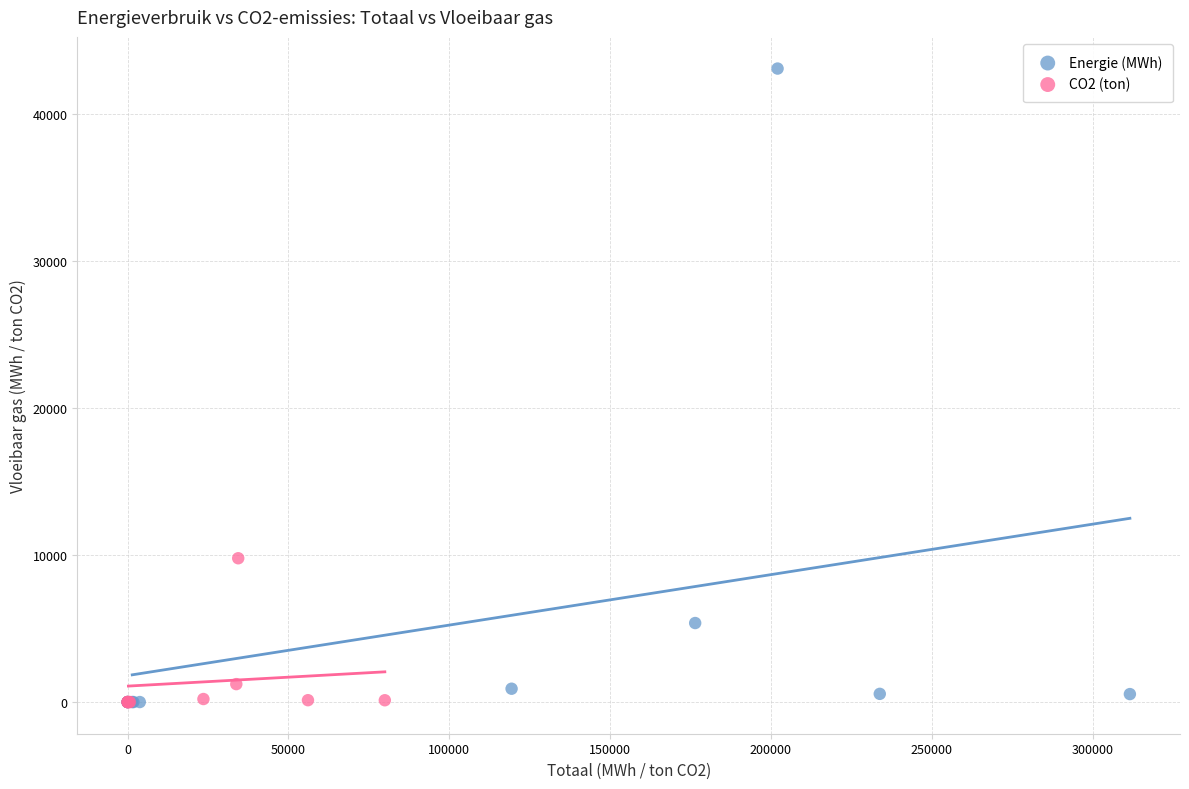

Which series reaches the maximum Y coordinate?

Energie (MWh)